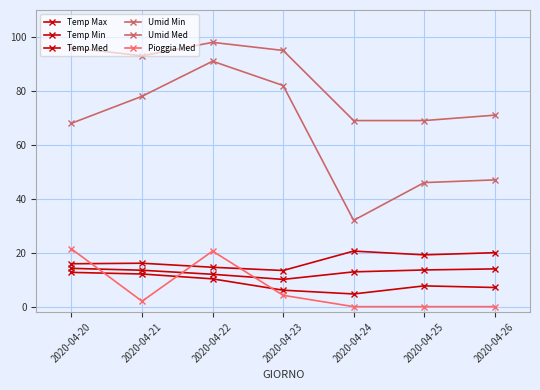

Reading right to left, transcribe all the data shown in this chart.

Temp Max: 2020-04-26=20.0	2020-04-25=19.2	2020-04-24=20.6	2020-04-23=13.4	2020-04-22=14.6	2020-04-21=16.1	2020-04-20=15.9
Temp Min: 2020-04-26=7.1	2020-04-25=7.7	2020-04-24=4.7	2020-04-23=6.1	2020-04-22=10.3	2020-04-21=12.1	2020-04-20=12.7
Temp Med: 2020-04-26=14.0	2020-04-25=13.6	2020-04-24=12.9	2020-04-23=10.1	2020-04-22=12.0	2020-04-21=13.5	2020-04-20=14.2
Umid Min: 2020-04-26=47.0	2020-04-25=46.0	2020-04-24=32.0	2020-04-23=82.0	2020-04-22=91.0	2020-04-21=78.0	2020-04-20=68.0
Umid Med: 2020-04-26=71.0	2020-04-25=69.0	2020-04-24=69.0	2020-04-23=95.0	2020-04-22=98.0	2020-04-21=93.0	2020-04-20=96.0
Pioggia Med: 2020-04-26=0.0	2020-04-25=0.0	2020-04-24=0.0	2020-04-23=4.2	2020-04-22=20.6	2020-04-21=2.0	2020-04-20=21.4